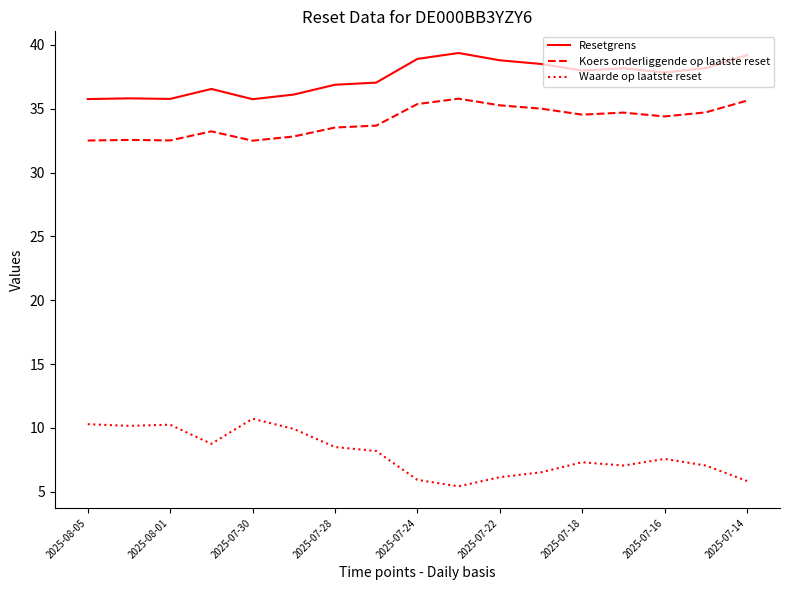

True or false: Koers onderliggende op laatste reset and Waarde op laatste reset intersect in this chart.

False